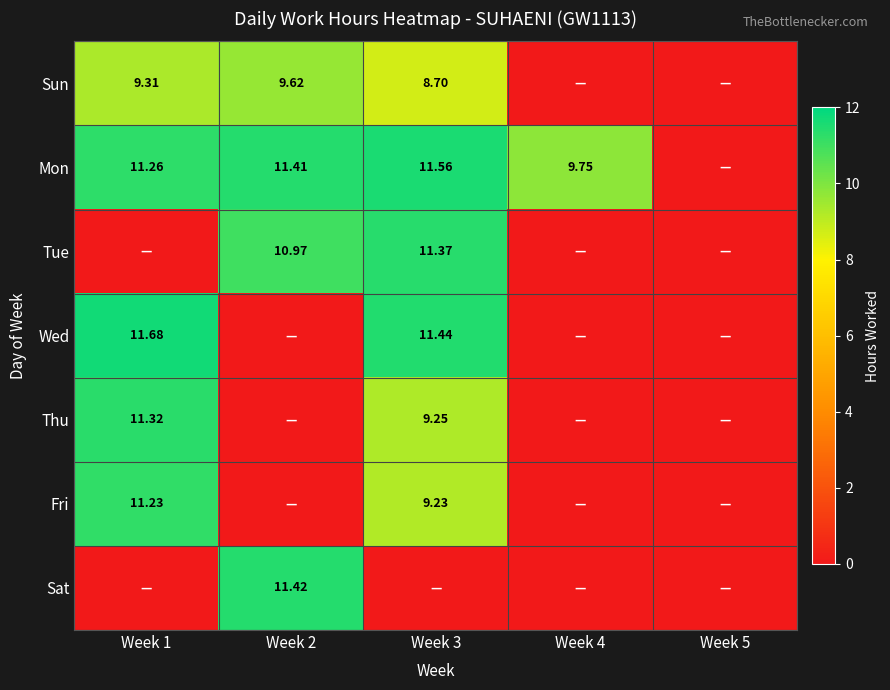

How many categories are shown in the chart?

5